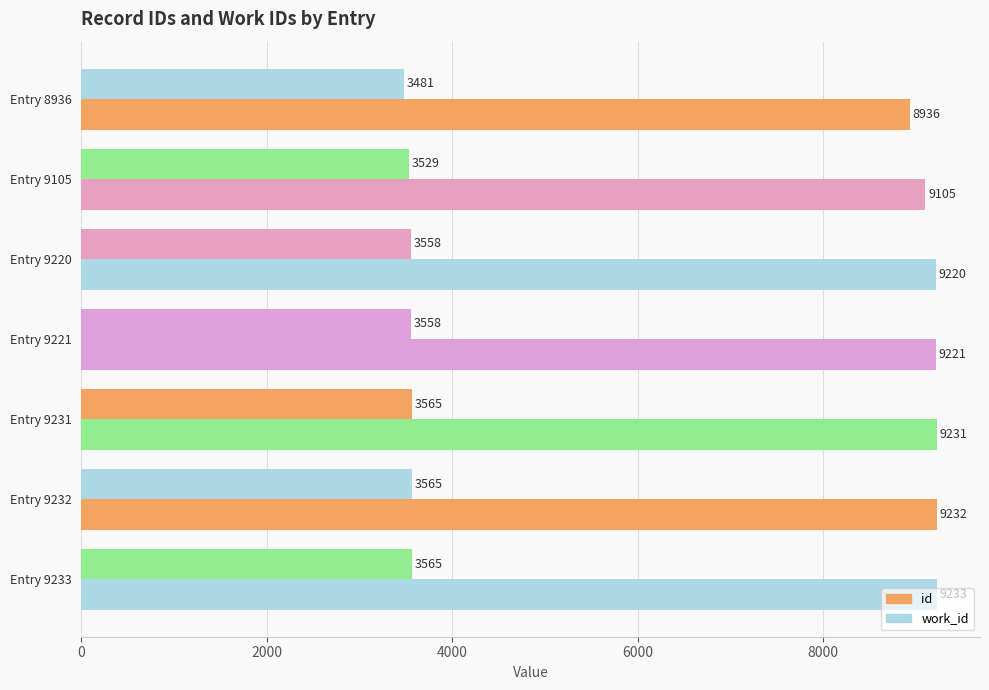

Rank the series by their maximum value, from lowest to highest.

work_id, id